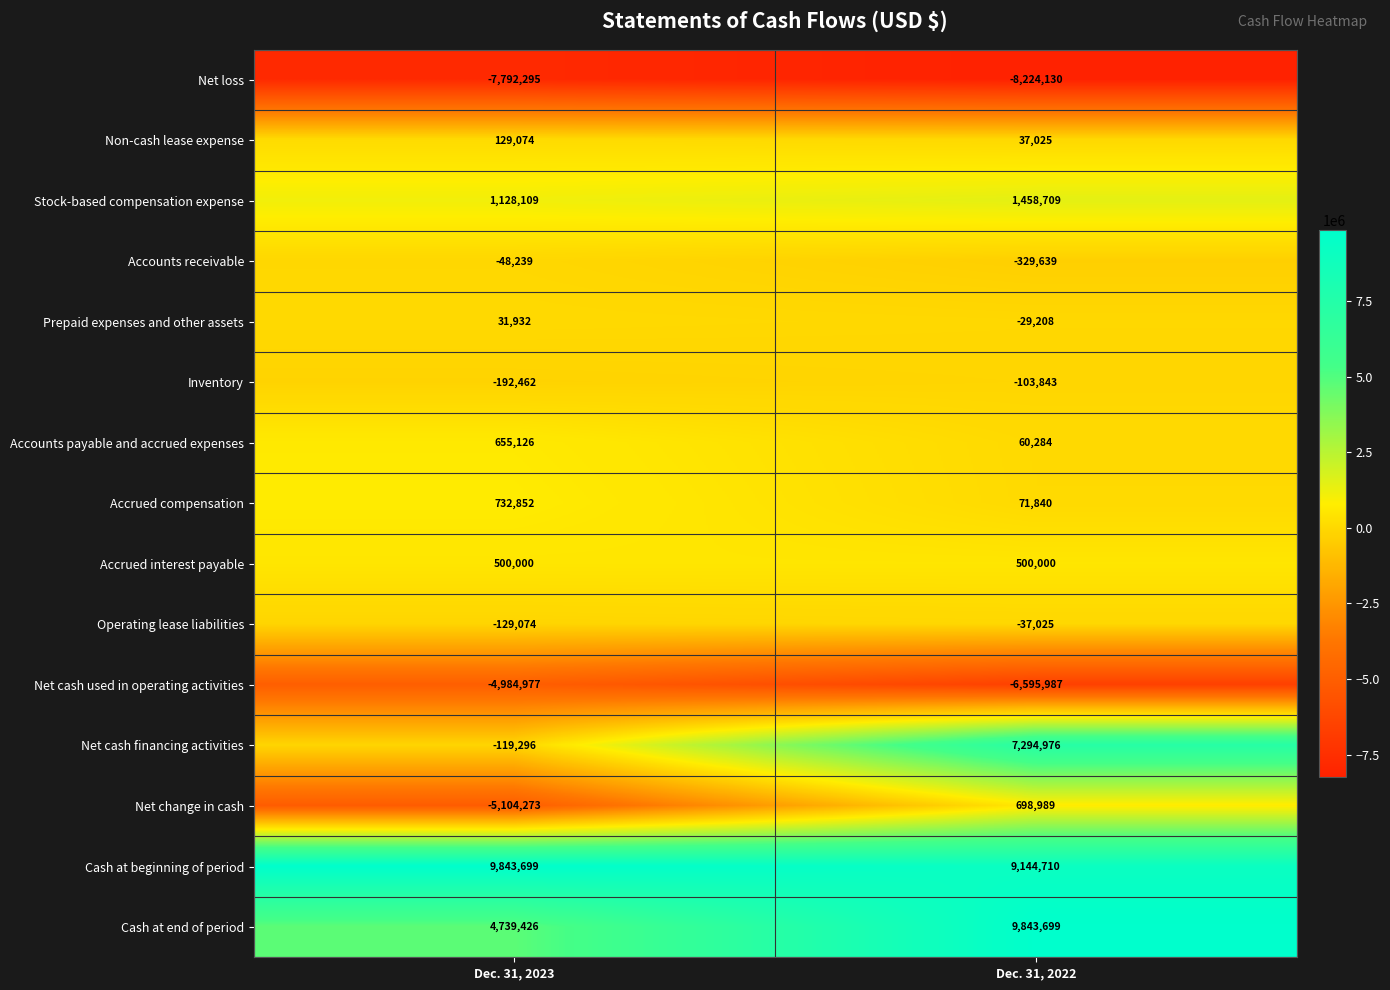

What is the total value across all series at Dec. 31, 2022?

13790400